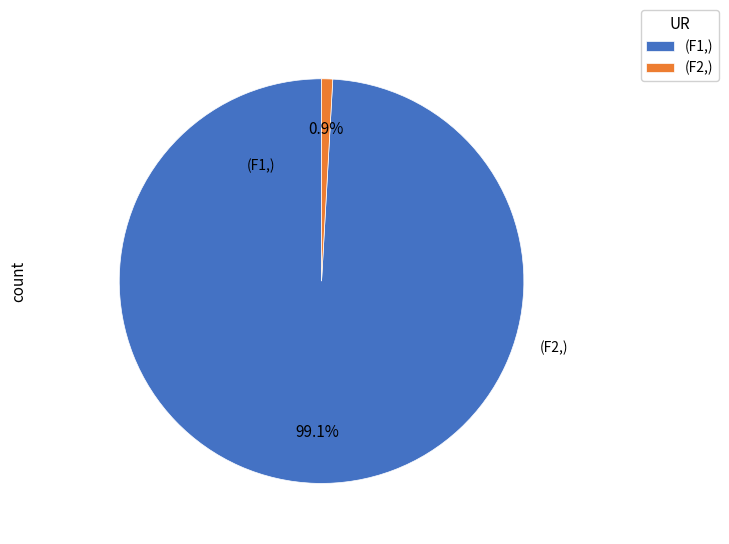

Count the number of slices in the pie.

2